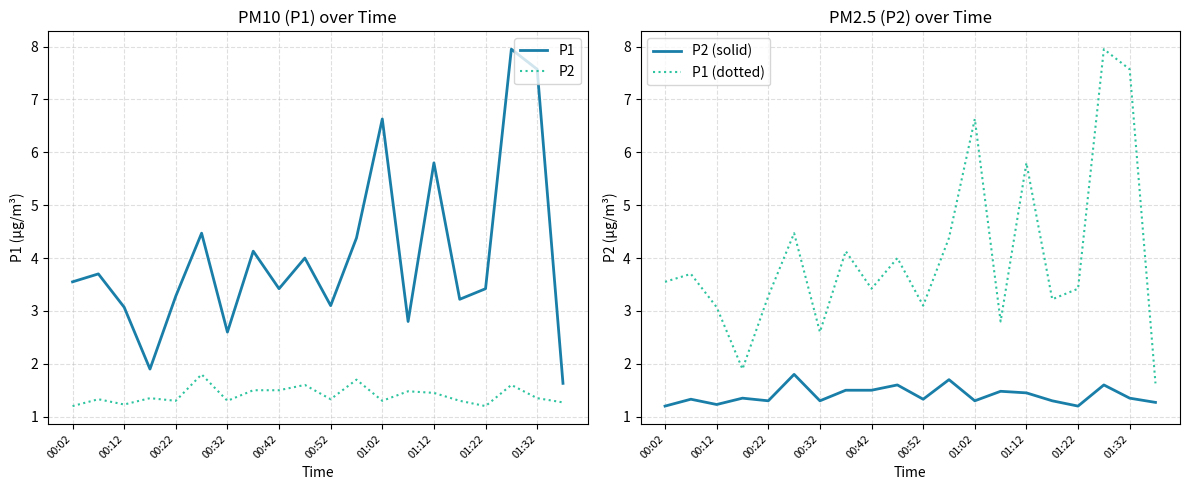

Is it true that P2 equals 1.2 at 01:22?

True